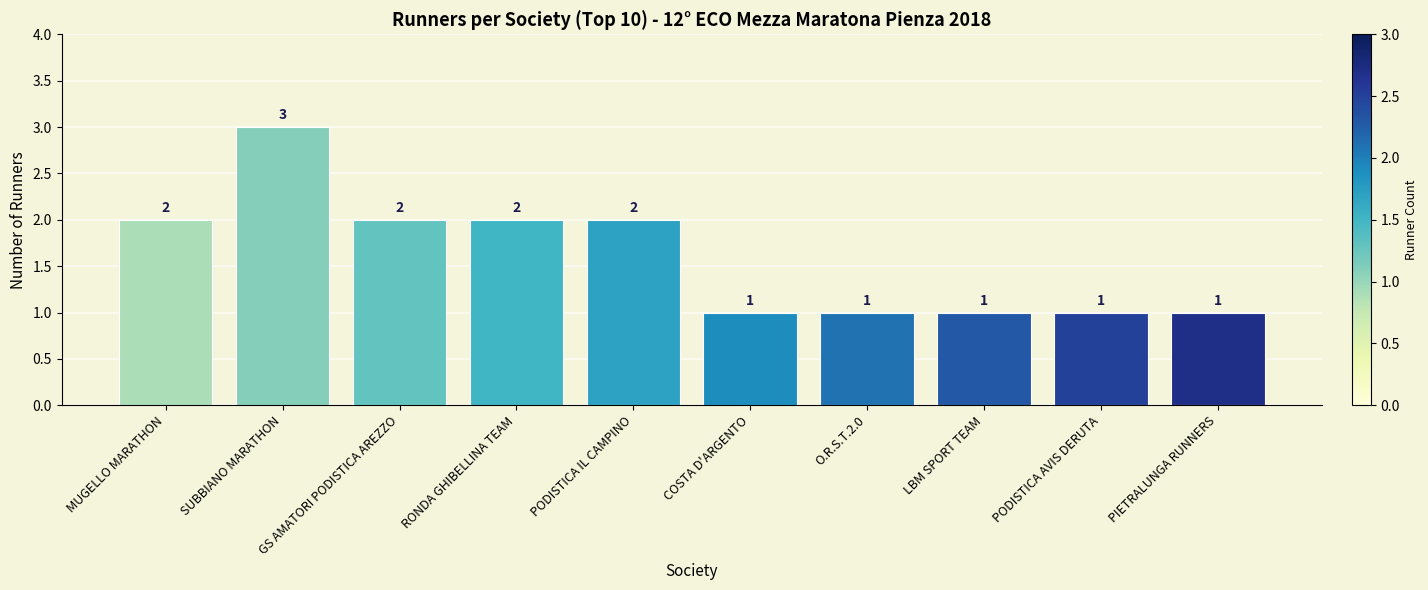

What is the label of the 8th bar from the left?

LBM SPORT TEAM